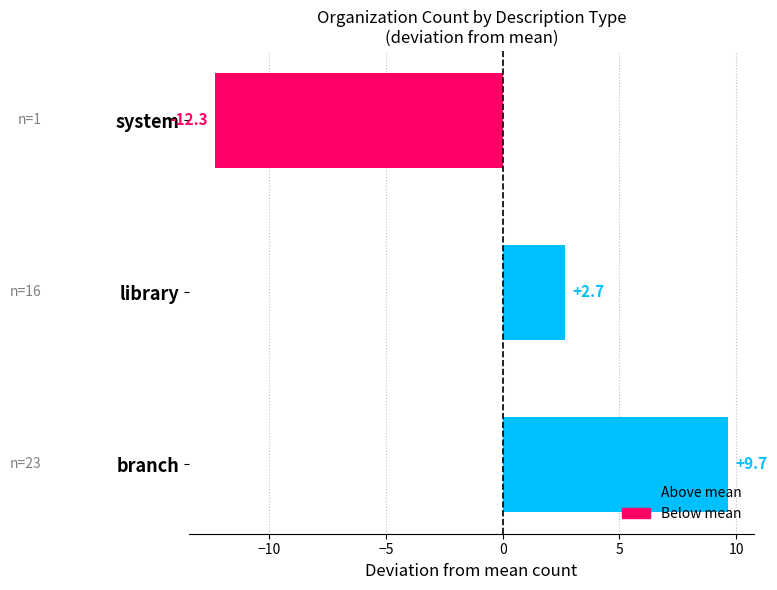

What is the change in value from library to branch?

+7.0